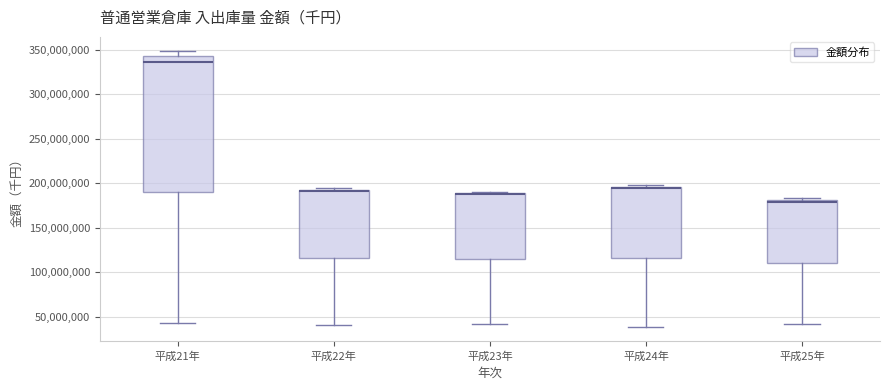

Where does the median line of the box for 平成21年 sit on the y-axis? The values are not printed on the chart, so give them approximately, as read against the axis.

335000000